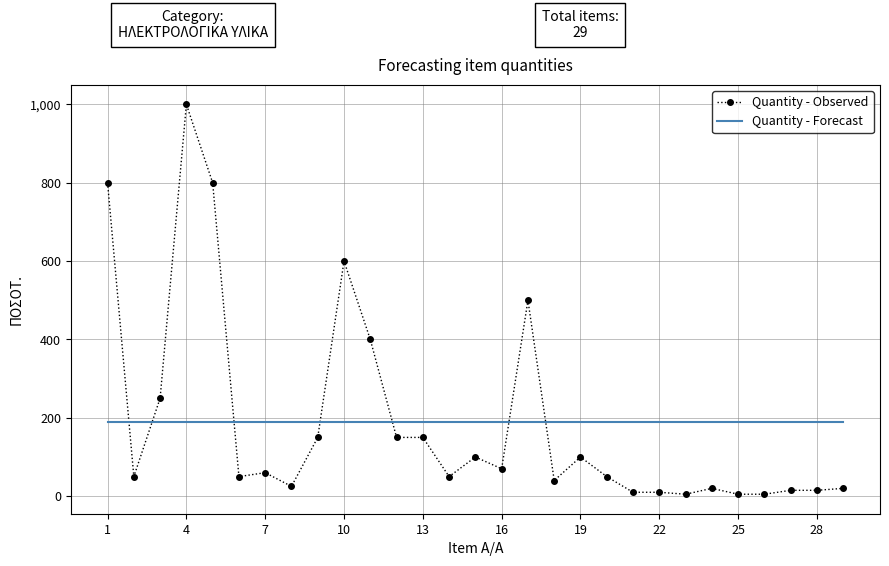

True or false: Quantity - Observed and Quantity - Forecast cross at least once.

True